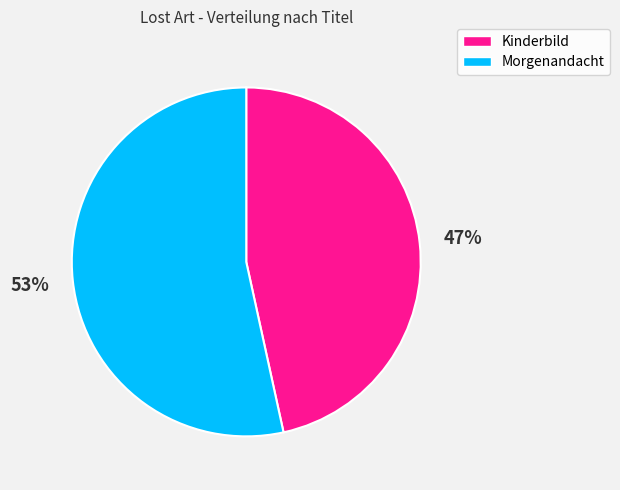

Is there any slice that represents more than half of the pie?

Yes